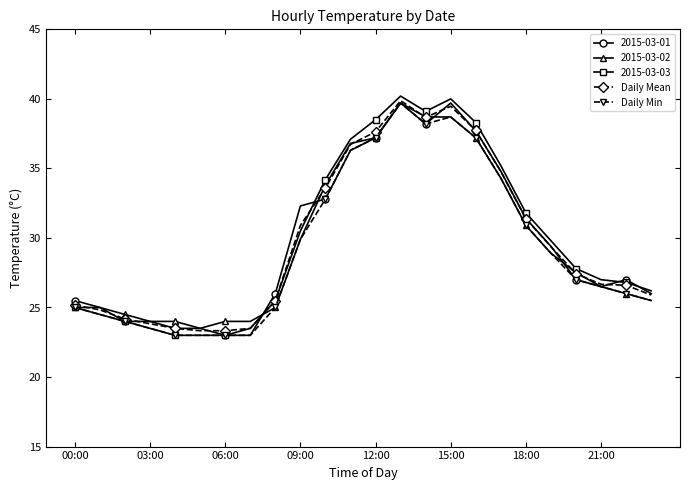

What are all the series names shown in the legend?

2015-03-01, 2015-03-02, 2015-03-03, Daily Mean, Daily Min